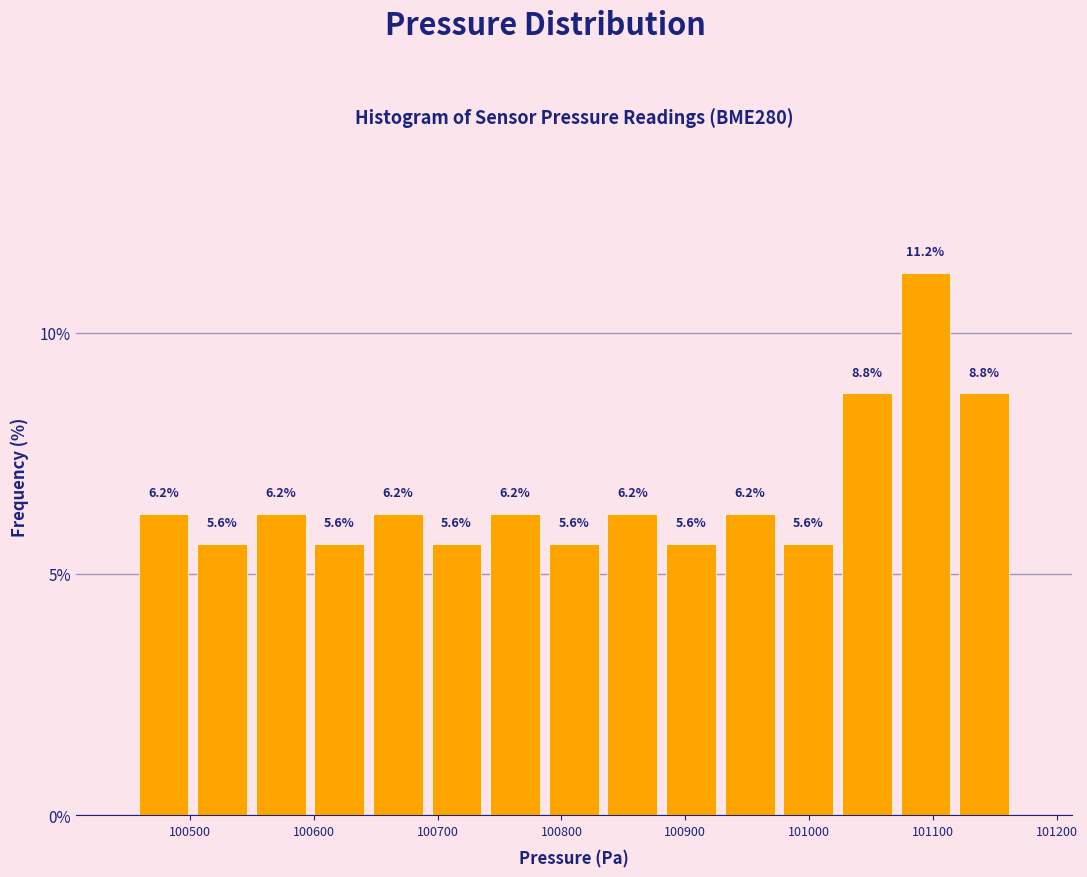

Which range on the x-axis has the tallest bar?

101070 to 101120